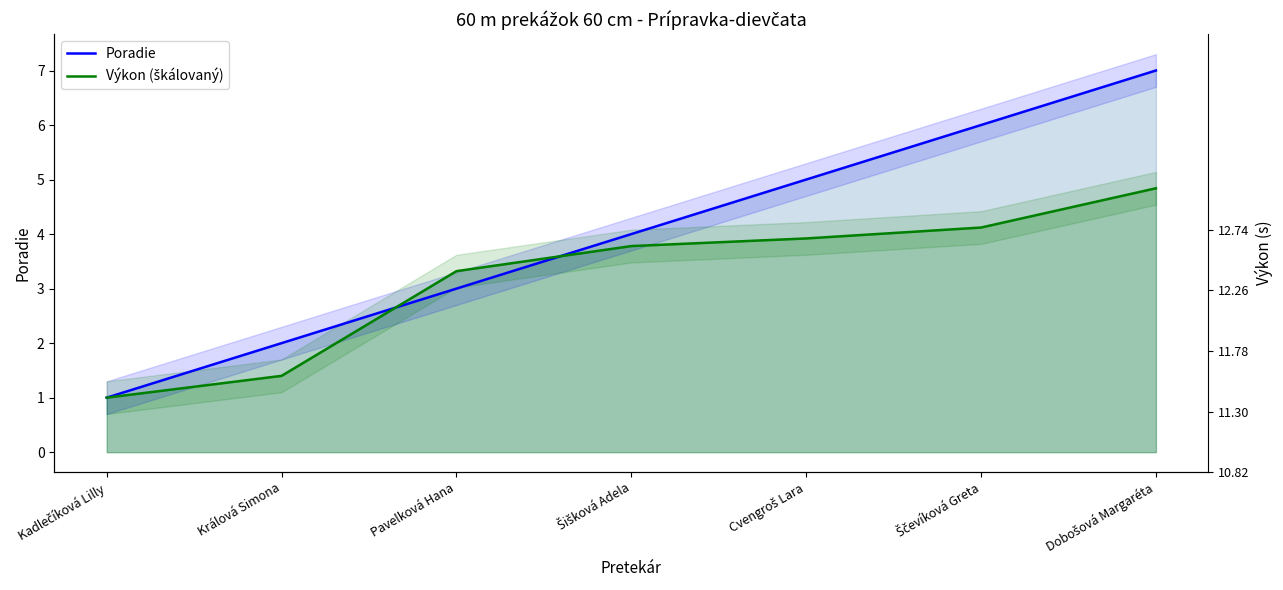

Reading left to right, transcribe all the data shown in this chart.

Poradie: 1.0	2.0	3.0	4.0	5.0	6.0	7.0
Výkon (škálovaný): 1.0	1.4	3.3	3.8	3.9	4.1	4.8